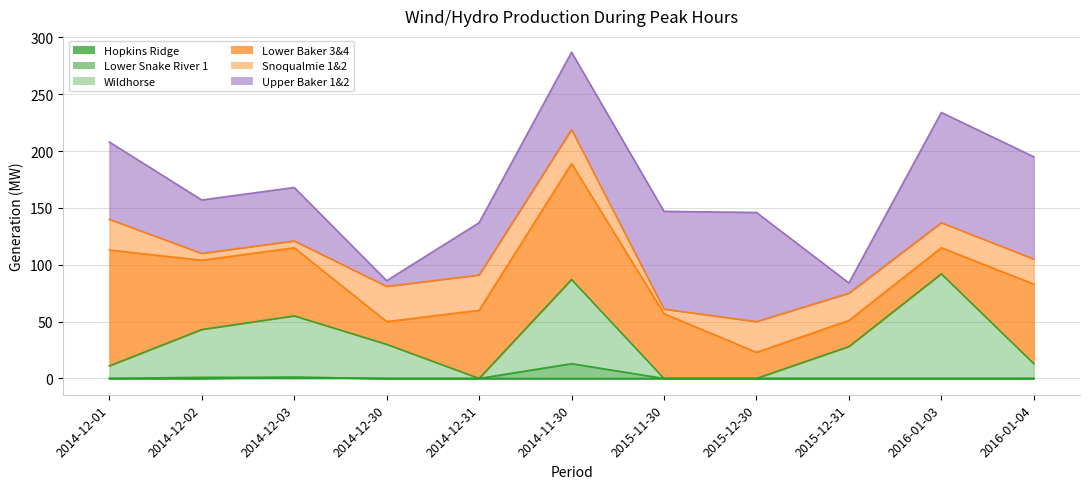

How many values in the Hopkins Ridge series exceed 0?

1